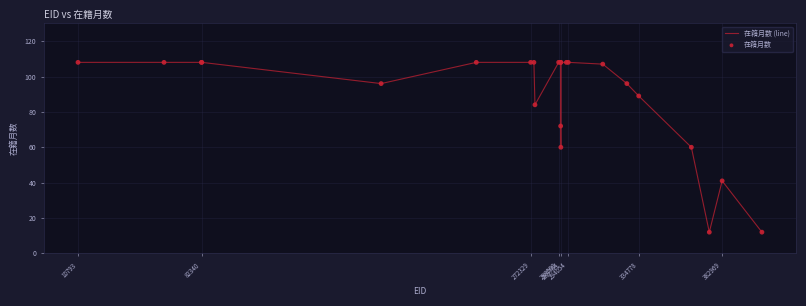

What is the difference between the maximum and minimum values?

96